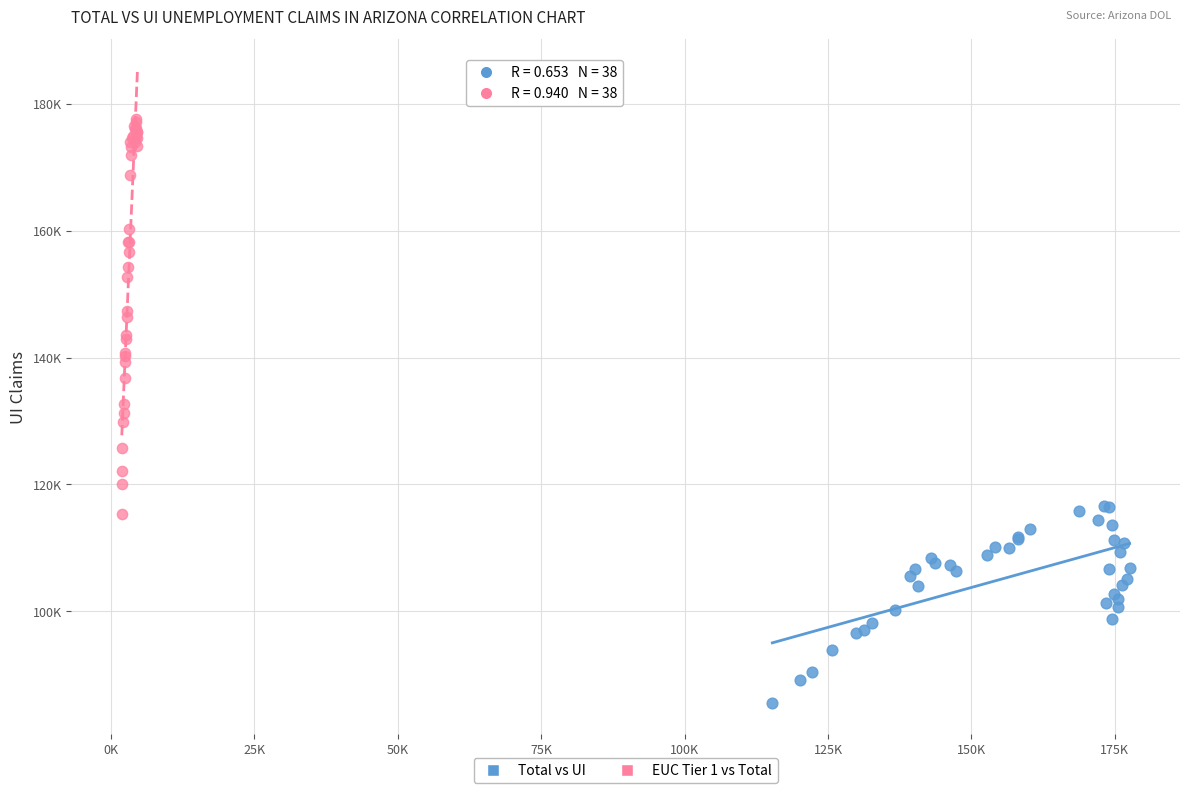

Which series contains the highest Y value?

EUC Tier 1 vs Total